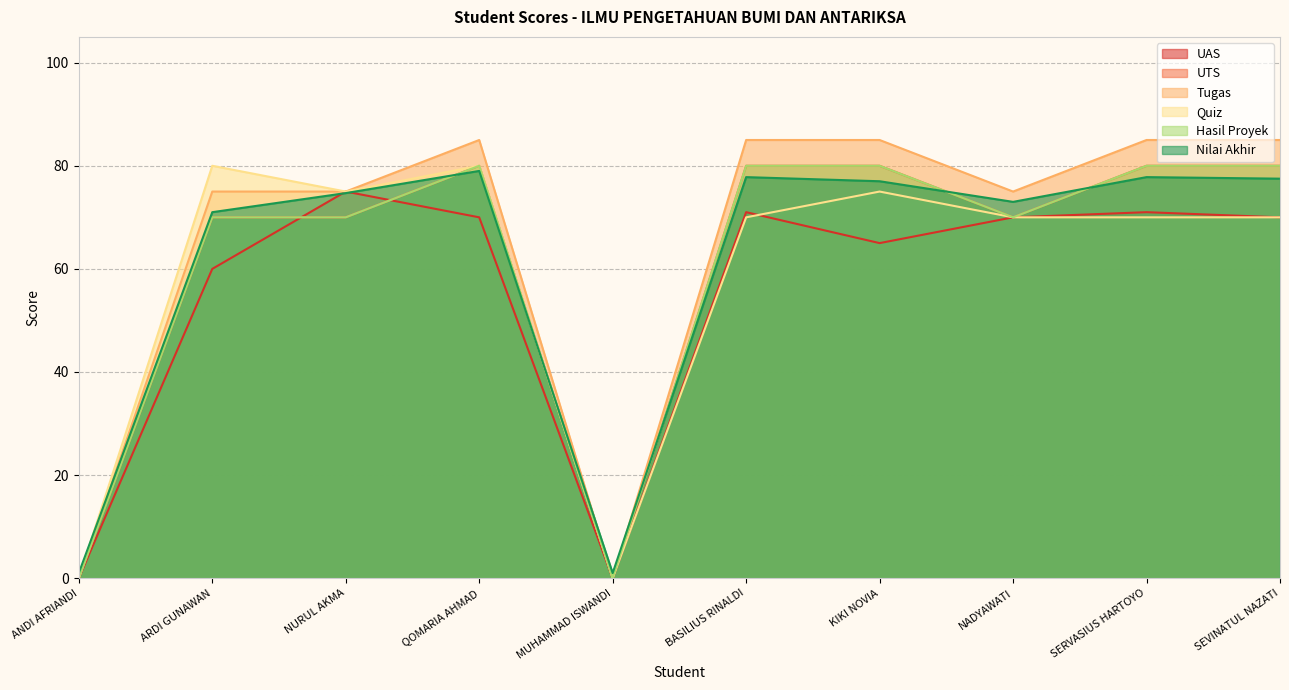

What is the label of the 9th point from the left?

SERVASIUS HARTOYO